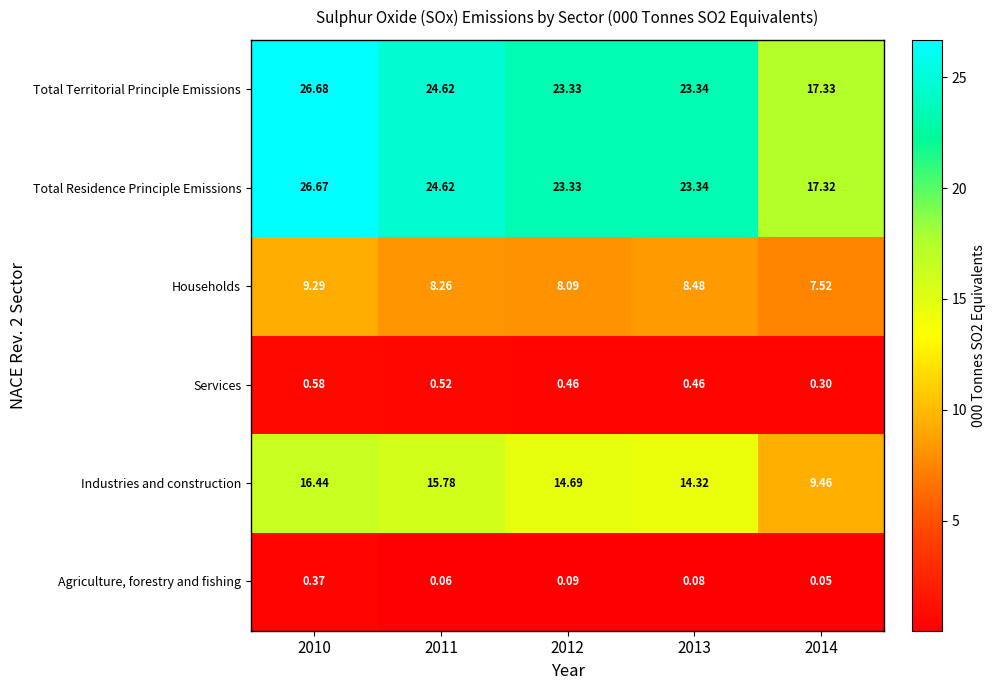

List the series in order of their peak value, highest first.

Total Territorial Principle Emissions, Total Residence Principle Emissions, Industries and construction, Households, Services, Agriculture, forestry and fishing